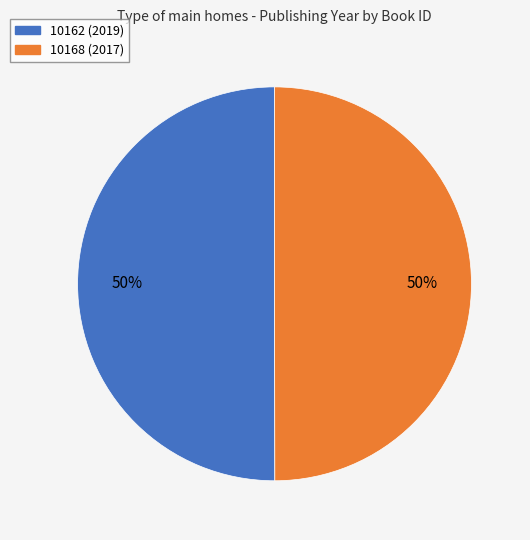

The 10168 slice represents 40% of the pie. True or false?

False